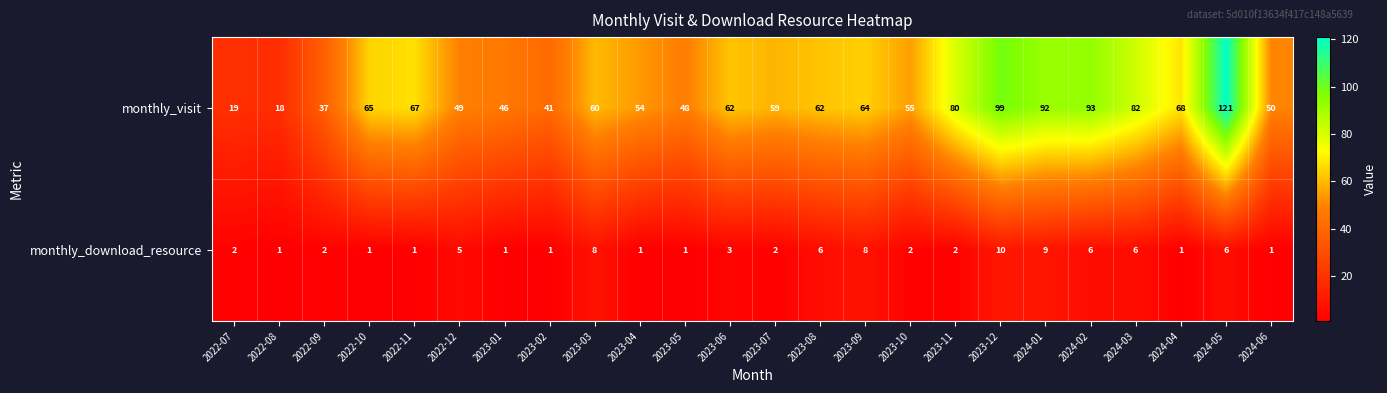

What is the highest value of the monthly_download_resource series?

10